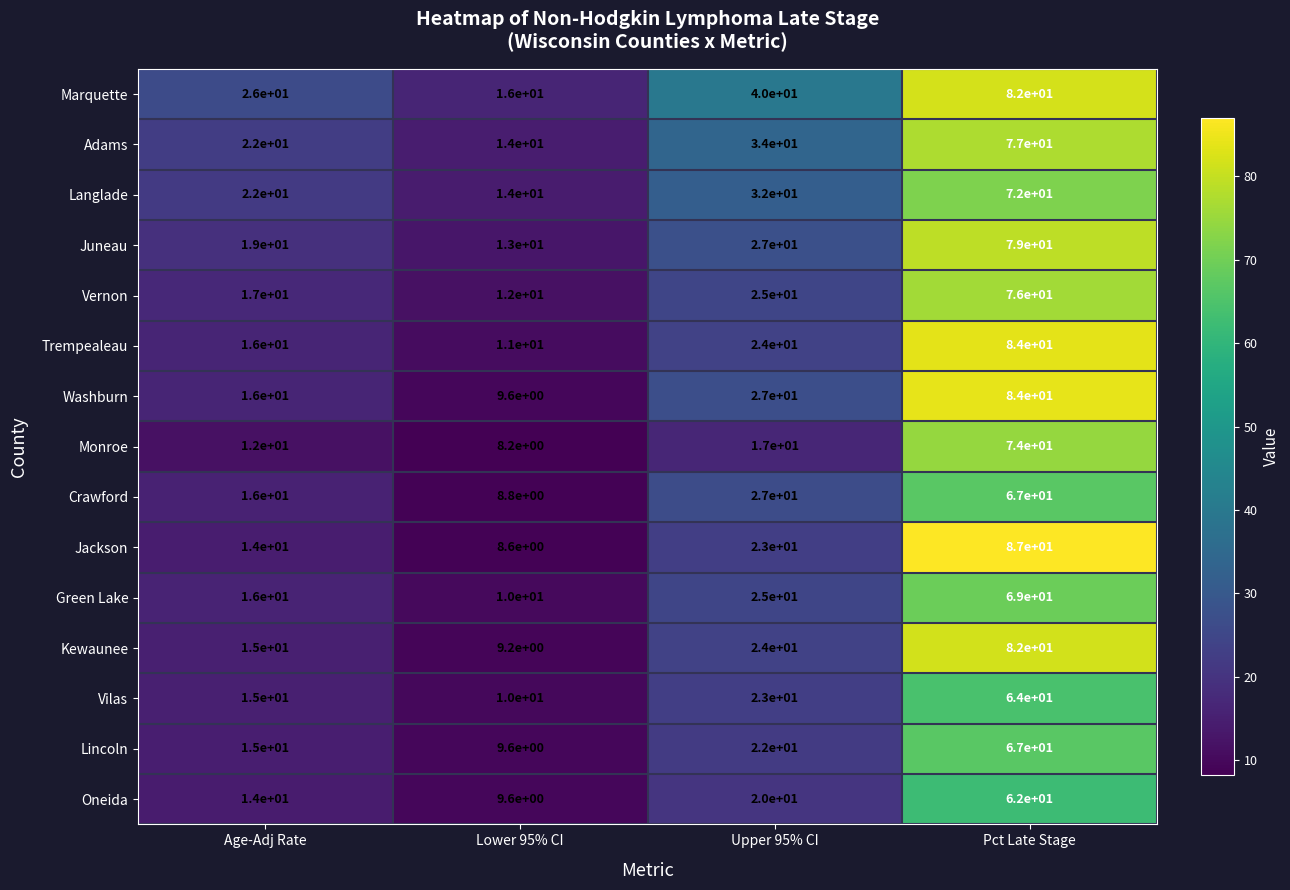

Is it true that Jackson equals 87.0 at Pct Late Stage?

True